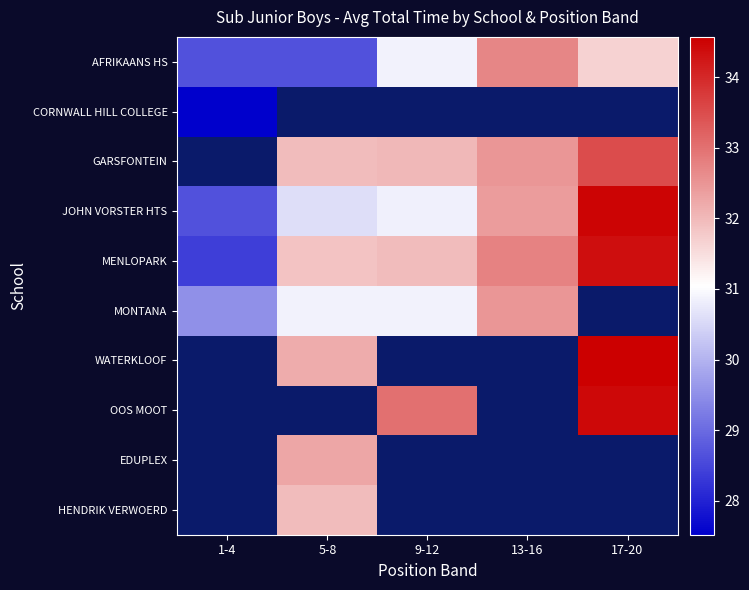

What is the highest value of the JOHN VORSTER HTS series?

34.5